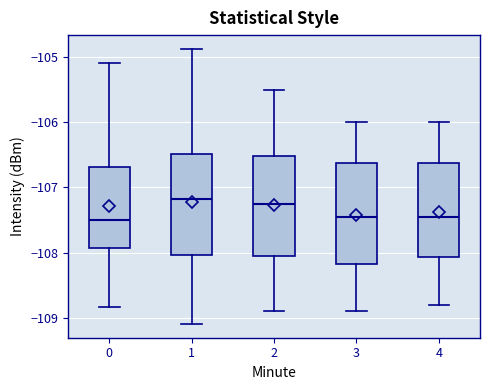

Where is the lower edge of the box at x = 1 on the y-axis? The values are not printed on the chart, so give them approximately, as read against the axis.

-108.0